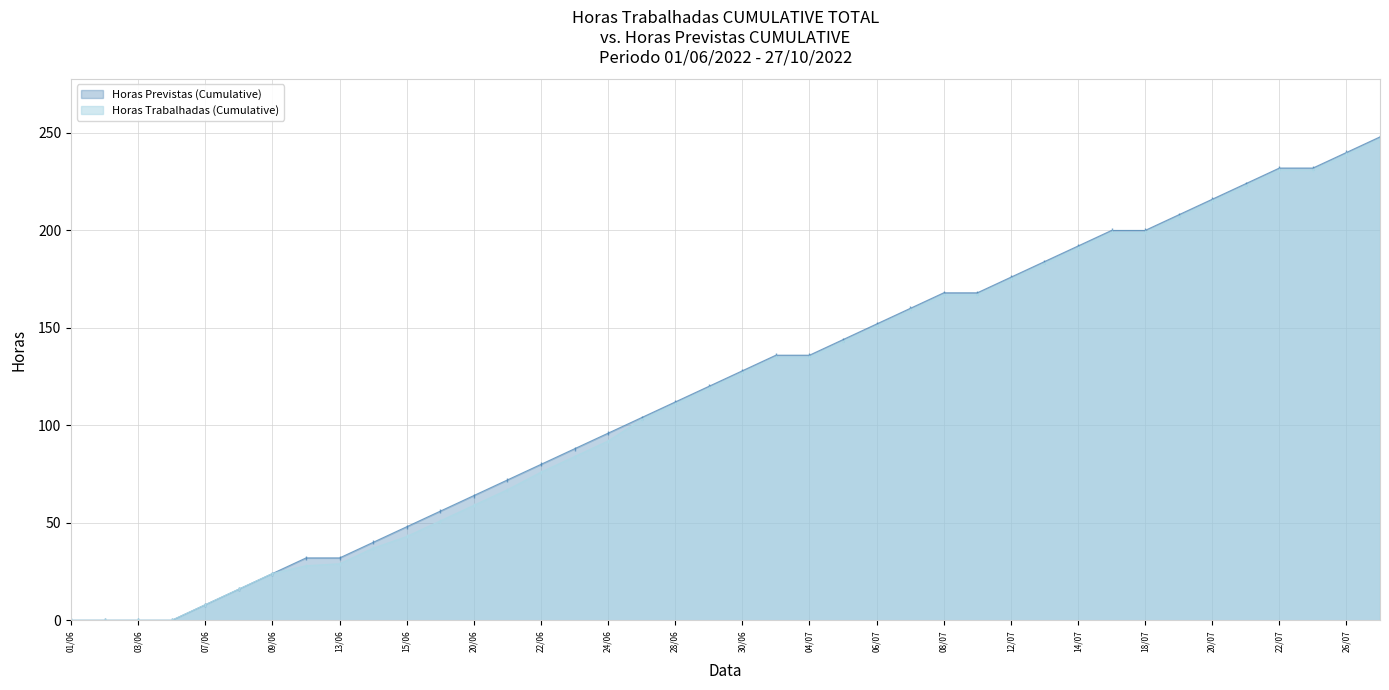

How many values in Horas Previstas (Cumulative) are above zero?

36